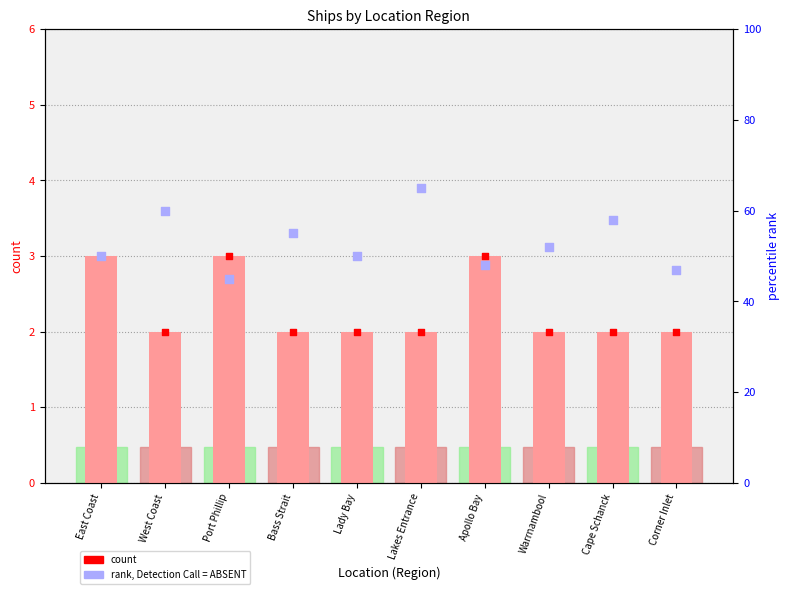

Which series has the widest spread of Y values?

rank, Detection Call = ABSENT